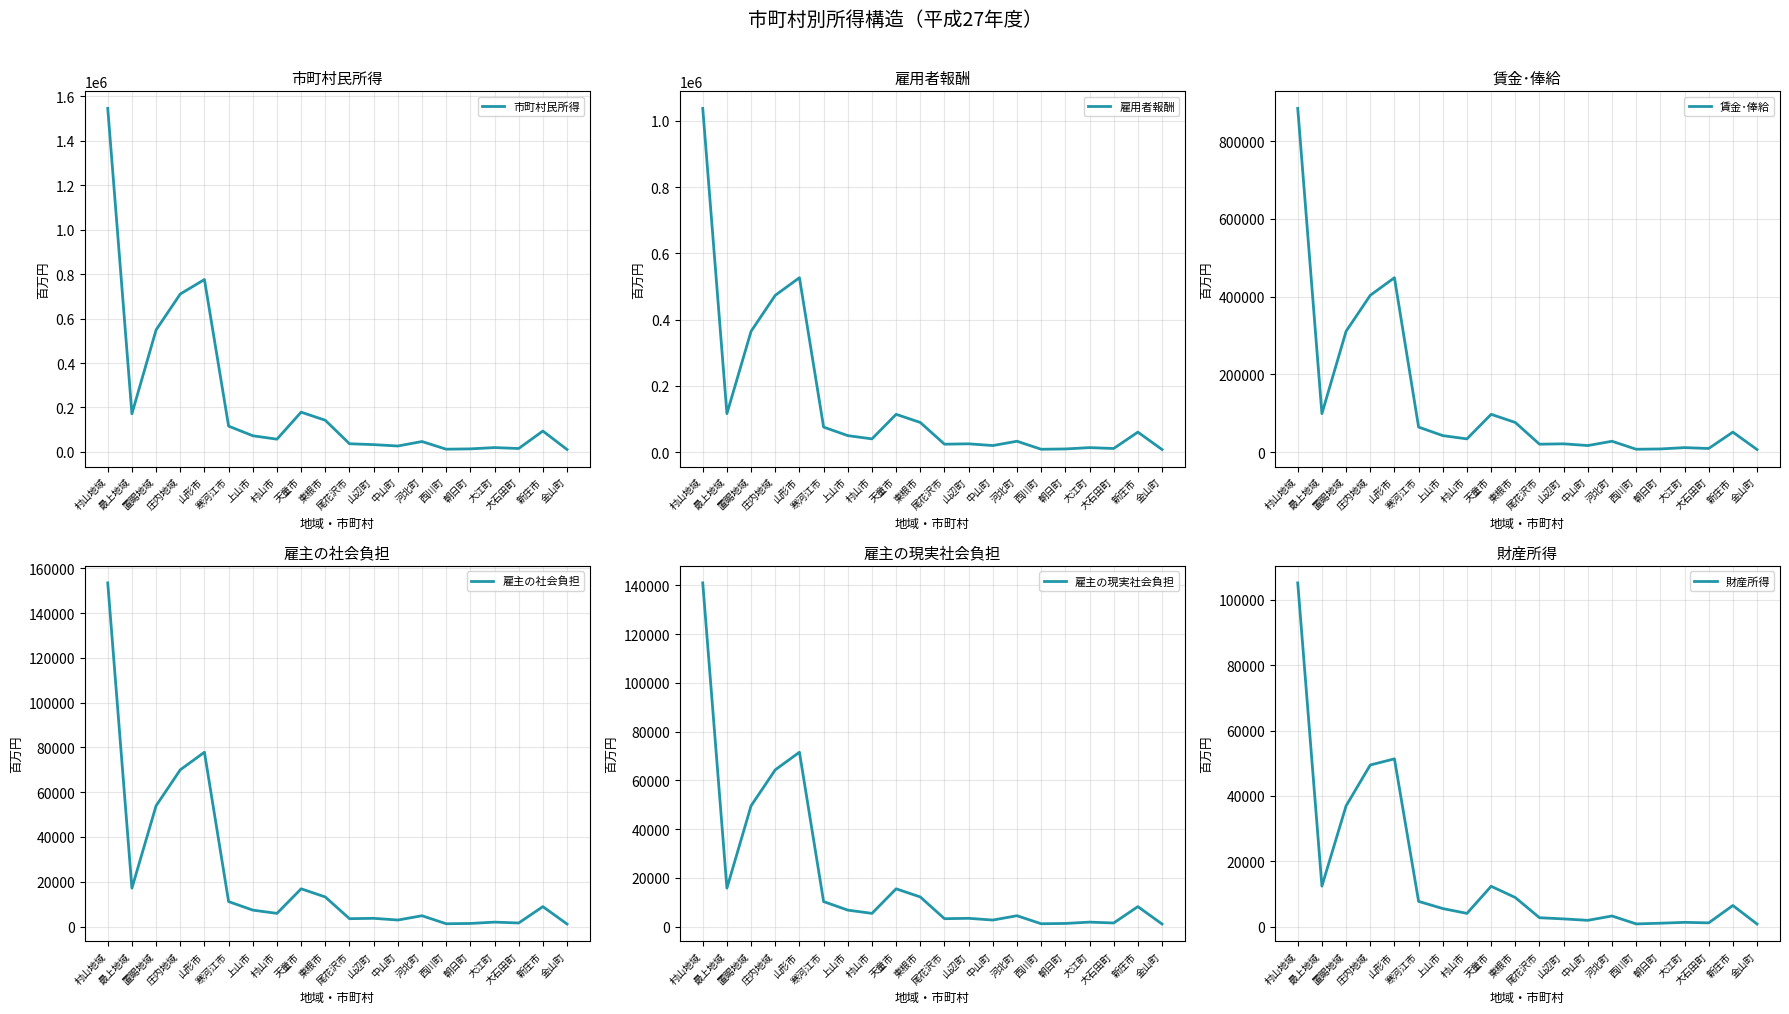

True or false: 賃金･俸給 has more than 2 interior local peaks.

True